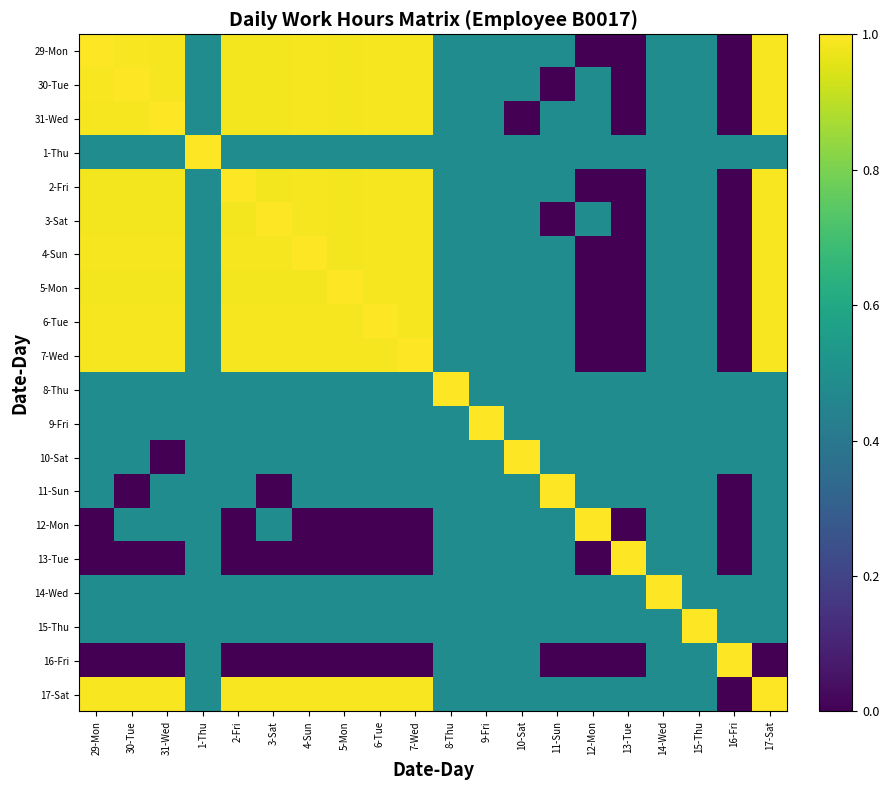

Reading left to right, list all the values displayed in this chart.

29-Mon: 29-Mon=1.0	30-Tue=1.0	31-Wed=1.0	1-Thu=0.5	2-Fri=1.0	3-Sat=1.0	4-Sun=1.0	5-Mon=1.0	6-Tue=1.0	7-Wed=1.0	8-Thu=0.5	9-Fri=0.5	10-Sat=0.5	11-Sun=0.5	12-Mon=0.0	13-Tue=0.0	14-Wed=0.5	15-Thu=0.5	16-Fri=0.0	17-Sat=1.0
30-Tue: 29-Mon=1.0	30-Tue=1.0	31-Wed=1.0	1-Thu=0.5	2-Fri=1.0	3-Sat=1.0	4-Sun=1.0	5-Mon=1.0	6-Tue=1.0	7-Wed=1.0	8-Thu=0.5	9-Fri=0.5	10-Sat=0.5	11-Sun=0.0	12-Mon=0.5	13-Tue=0.0	14-Wed=0.5	15-Thu=0.5	16-Fri=0.0	17-Sat=1.0
31-Wed: 29-Mon=1.0	30-Tue=1.0	31-Wed=1.0	1-Thu=0.5	2-Fri=1.0	3-Sat=1.0	4-Sun=1.0	5-Mon=1.0	6-Tue=1.0	7-Wed=1.0	8-Thu=0.5	9-Fri=0.5	10-Sat=0.0	11-Sun=0.5	12-Mon=0.5	13-Tue=0.0	14-Wed=0.5	15-Thu=0.5	16-Fri=0.0	17-Sat=1.0
1-Thu: 29-Mon=0.5	30-Tue=0.5	31-Wed=0.5	1-Thu=1.0	2-Fri=0.5	3-Sat=0.5	4-Sun=0.5	5-Mon=0.5	6-Tue=0.5	7-Wed=0.5	8-Thu=0.5	9-Fri=0.5	10-Sat=0.5	11-Sun=0.5	12-Mon=0.5	13-Tue=0.5	14-Wed=0.5	15-Thu=0.5	16-Fri=0.5	17-Sat=0.5
2-Fri: 29-Mon=1.0	30-Tue=1.0	31-Wed=1.0	1-Thu=0.5	2-Fri=1.0	3-Sat=1.0	4-Sun=1.0	5-Mon=1.0	6-Tue=1.0	7-Wed=1.0	8-Thu=0.5	9-Fri=0.5	10-Sat=0.5	11-Sun=0.5	12-Mon=0.0	13-Tue=0.0	14-Wed=0.5	15-Thu=0.5	16-Fri=0.0	17-Sat=1.0
3-Sat: 29-Mon=1.0	30-Tue=1.0	31-Wed=1.0	1-Thu=0.5	2-Fri=1.0	3-Sat=1.0	4-Sun=1.0	5-Mon=1.0	6-Tue=1.0	7-Wed=1.0	8-Thu=0.5	9-Fri=0.5	10-Sat=0.5	11-Sun=0.0	12-Mon=0.5	13-Tue=0.0	14-Wed=0.5	15-Thu=0.5	16-Fri=0.0	17-Sat=1.0
4-Sun: 29-Mon=1.0	30-Tue=1.0	31-Wed=1.0	1-Thu=0.5	2-Fri=1.0	3-Sat=1.0	4-Sun=1.0	5-Mon=1.0	6-Tue=1.0	7-Wed=1.0	8-Thu=0.5	9-Fri=0.5	10-Sat=0.5	11-Sun=0.5	12-Mon=0.0	13-Tue=0.0	14-Wed=0.5	15-Thu=0.5	16-Fri=0.0	17-Sat=1.0
5-Mon: 29-Mon=1.0	30-Tue=1.0	31-Wed=1.0	1-Thu=0.5	2-Fri=1.0	3-Sat=1.0	4-Sun=1.0	5-Mon=1.0	6-Tue=1.0	7-Wed=1.0	8-Thu=0.5	9-Fri=0.5	10-Sat=0.5	11-Sun=0.5	12-Mon=0.0	13-Tue=0.0	14-Wed=0.5	15-Thu=0.5	16-Fri=0.0	17-Sat=1.0
6-Tue: 29-Mon=1.0	30-Tue=1.0	31-Wed=1.0	1-Thu=0.5	2-Fri=1.0	3-Sat=1.0	4-Sun=1.0	5-Mon=1.0	6-Tue=1.0	7-Wed=1.0	8-Thu=0.5	9-Fri=0.5	10-Sat=0.5	11-Sun=0.5	12-Mon=0.0	13-Tue=0.0	14-Wed=0.5	15-Thu=0.5	16-Fri=0.0	17-Sat=1.0
7-Wed: 29-Mon=1.0	30-Tue=1.0	31-Wed=1.0	1-Thu=0.5	2-Fri=1.0	3-Sat=1.0	4-Sun=1.0	5-Mon=1.0	6-Tue=1.0	7-Wed=1.0	8-Thu=0.5	9-Fri=0.5	10-Sat=0.5	11-Sun=0.5	12-Mon=0.0	13-Tue=0.0	14-Wed=0.5	15-Thu=0.5	16-Fri=0.0	17-Sat=1.0
8-Thu: 29-Mon=0.5	30-Tue=0.5	31-Wed=0.5	1-Thu=0.5	2-Fri=0.5	3-Sat=0.5	4-Sun=0.5	5-Mon=0.5	6-Tue=0.5	7-Wed=0.5	8-Thu=1.0	9-Fri=0.5	10-Sat=0.5	11-Sun=0.5	12-Mon=0.5	13-Tue=0.5	14-Wed=0.5	15-Thu=0.5	16-Fri=0.5	17-Sat=0.5
9-Fri: 29-Mon=0.5	30-Tue=0.5	31-Wed=0.5	1-Thu=0.5	2-Fri=0.5	3-Sat=0.5	4-Sun=0.5	5-Mon=0.5	6-Tue=0.5	7-Wed=0.5	8-Thu=0.5	9-Fri=1.0	10-Sat=0.5	11-Sun=0.5	12-Mon=0.5	13-Tue=0.5	14-Wed=0.5	15-Thu=0.5	16-Fri=0.5	17-Sat=0.5
10-Sat: 29-Mon=0.5	30-Tue=0.5	31-Wed=0.0	1-Thu=0.5	2-Fri=0.5	3-Sat=0.5	4-Sun=0.5	5-Mon=0.5	6-Tue=0.5	7-Wed=0.5	8-Thu=0.5	9-Fri=0.5	10-Sat=1.0	11-Sun=0.5	12-Mon=0.5	13-Tue=0.5	14-Wed=0.5	15-Thu=0.5	16-Fri=0.5	17-Sat=0.5
11-Sun: 29-Mon=0.5	30-Tue=0.0	31-Wed=0.5	1-Thu=0.5	2-Fri=0.5	3-Sat=0.0	4-Sun=0.5	5-Mon=0.5	6-Tue=0.5	7-Wed=0.5	8-Thu=0.5	9-Fri=0.5	10-Sat=0.5	11-Sun=1.0	12-Mon=0.5	13-Tue=0.5	14-Wed=0.5	15-Thu=0.5	16-Fri=0.0	17-Sat=0.5
12-Mon: 29-Mon=0.0	30-Tue=0.5	31-Wed=0.5	1-Thu=0.5	2-Fri=0.0	3-Sat=0.5	4-Sun=0.0	5-Mon=0.0	6-Tue=0.0	7-Wed=0.0	8-Thu=0.5	9-Fri=0.5	10-Sat=0.5	11-Sun=0.5	12-Mon=1.0	13-Tue=0.0	14-Wed=0.5	15-Thu=0.5	16-Fri=0.0	17-Sat=0.5
13-Tue: 29-Mon=0.0	30-Tue=0.0	31-Wed=0.0	1-Thu=0.5	2-Fri=0.0	3-Sat=0.0	4-Sun=0.0	5-Mon=0.0	6-Tue=0.0	7-Wed=0.0	8-Thu=0.5	9-Fri=0.5	10-Sat=0.5	11-Sun=0.5	12-Mon=0.0	13-Tue=1.0	14-Wed=0.5	15-Thu=0.5	16-Fri=0.0	17-Sat=0.5
14-Wed: 29-Mon=0.5	30-Tue=0.5	31-Wed=0.5	1-Thu=0.5	2-Fri=0.5	3-Sat=0.5	4-Sun=0.5	5-Mon=0.5	6-Tue=0.5	7-Wed=0.5	8-Thu=0.5	9-Fri=0.5	10-Sat=0.5	11-Sun=0.5	12-Mon=0.5	13-Tue=0.5	14-Wed=1.0	15-Thu=0.5	16-Fri=0.5	17-Sat=0.5
15-Thu: 29-Mon=0.5	30-Tue=0.5	31-Wed=0.5	1-Thu=0.5	2-Fri=0.5	3-Sat=0.5	4-Sun=0.5	5-Mon=0.5	6-Tue=0.5	7-Wed=0.5	8-Thu=0.5	9-Fri=0.5	10-Sat=0.5	11-Sun=0.5	12-Mon=0.5	13-Tue=0.5	14-Wed=0.5	15-Thu=1.0	16-Fri=0.5	17-Sat=0.5
16-Fri: 29-Mon=0.0	30-Tue=0.0	31-Wed=0.0	1-Thu=0.5	2-Fri=0.0	3-Sat=0.0	4-Sun=0.0	5-Mon=0.0	6-Tue=0.0	7-Wed=0.0	8-Thu=0.5	9-Fri=0.5	10-Sat=0.5	11-Sun=0.0	12-Mon=0.0	13-Tue=0.0	14-Wed=0.5	15-Thu=0.5	16-Fri=1.0	17-Sat=0.0
17-Sat: 29-Mon=1.0	30-Tue=1.0	31-Wed=1.0	1-Thu=0.5	2-Fri=1.0	3-Sat=1.0	4-Sun=1.0	5-Mon=1.0	6-Tue=1.0	7-Wed=1.0	8-Thu=0.5	9-Fri=0.5	10-Sat=0.5	11-Sun=0.5	12-Mon=0.5	13-Tue=0.5	14-Wed=0.5	15-Thu=0.5	16-Fri=0.0	17-Sat=1.0